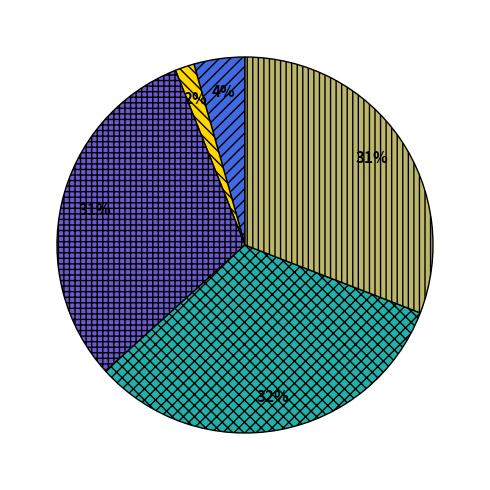

To the nearest percent, what is the average slice percentage?

20%